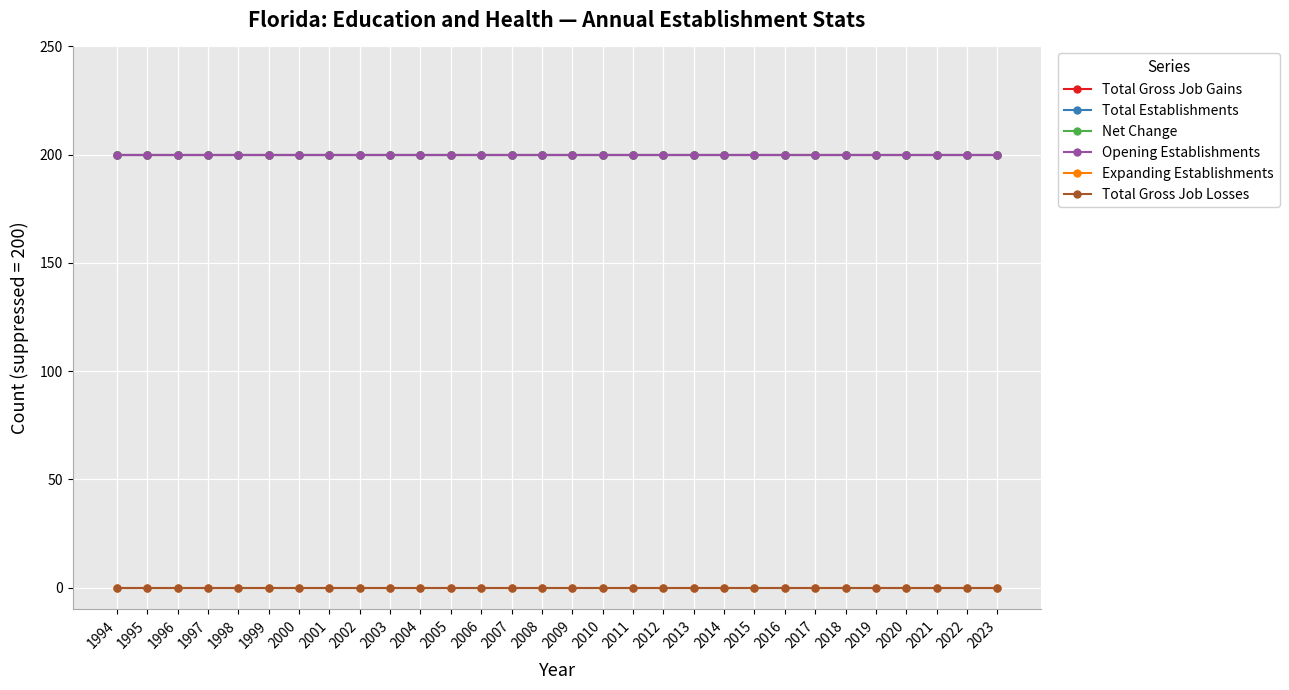

Is this an area chart (filled region under the line)?

No